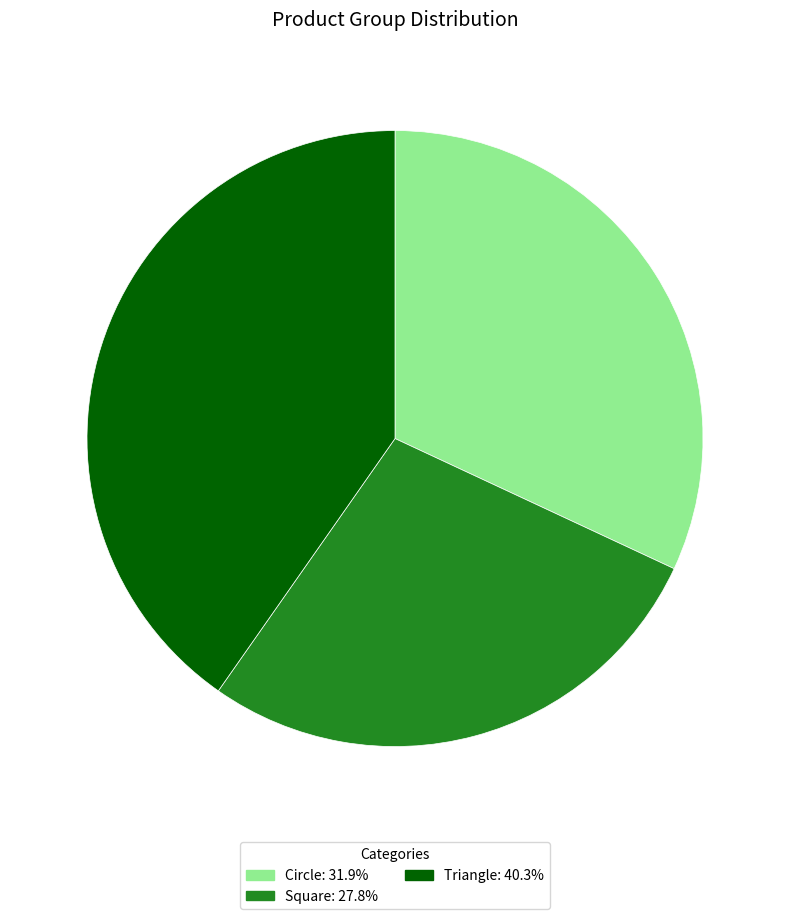

Which slice is the smallest?

Square